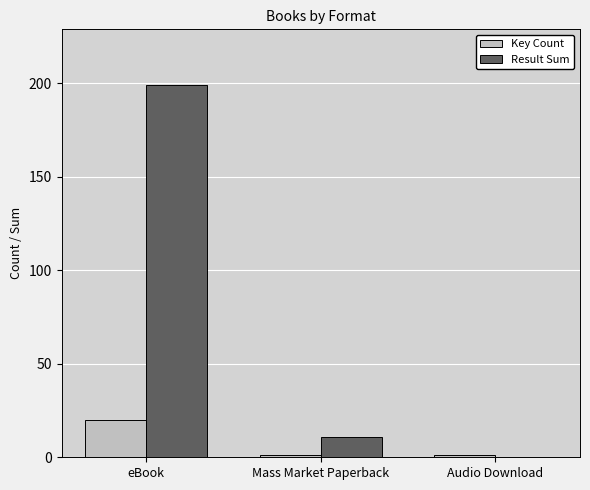

True or false: Result Sum has a value of 199 at eBook.

True